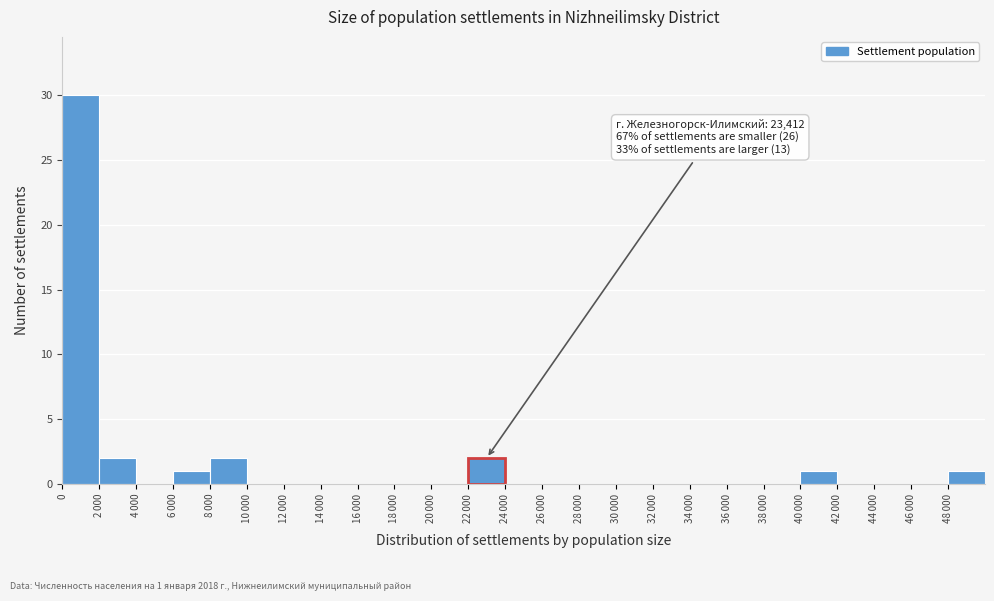

What is the sum of all values?

39